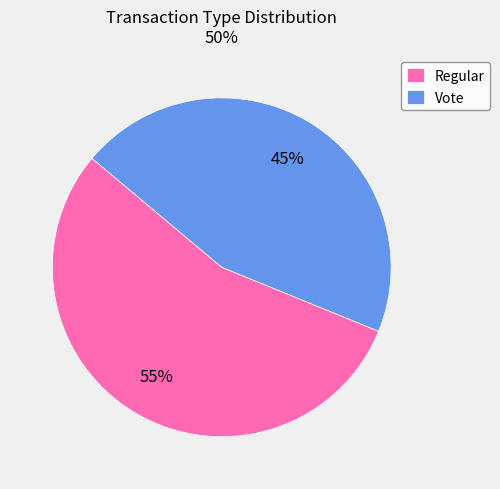

To the nearest percent, what is the difference between the Regular and Vote slice percentages?

10%